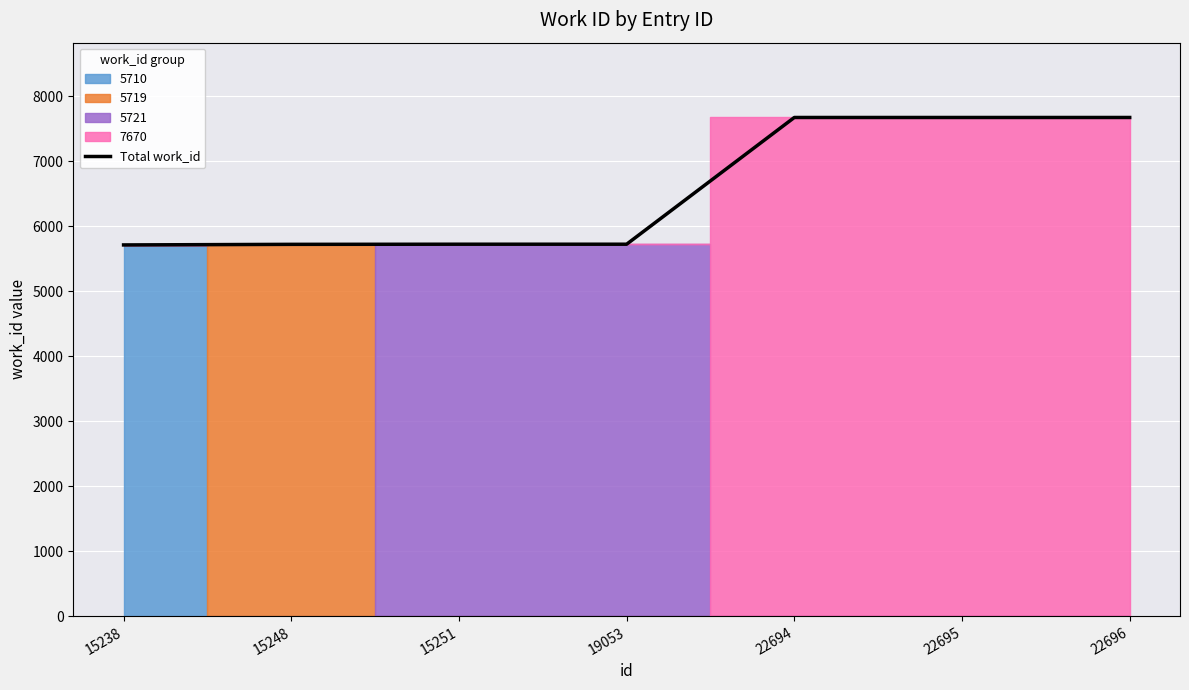

The chart shows a value of 3087 at 15248. True or false?

False